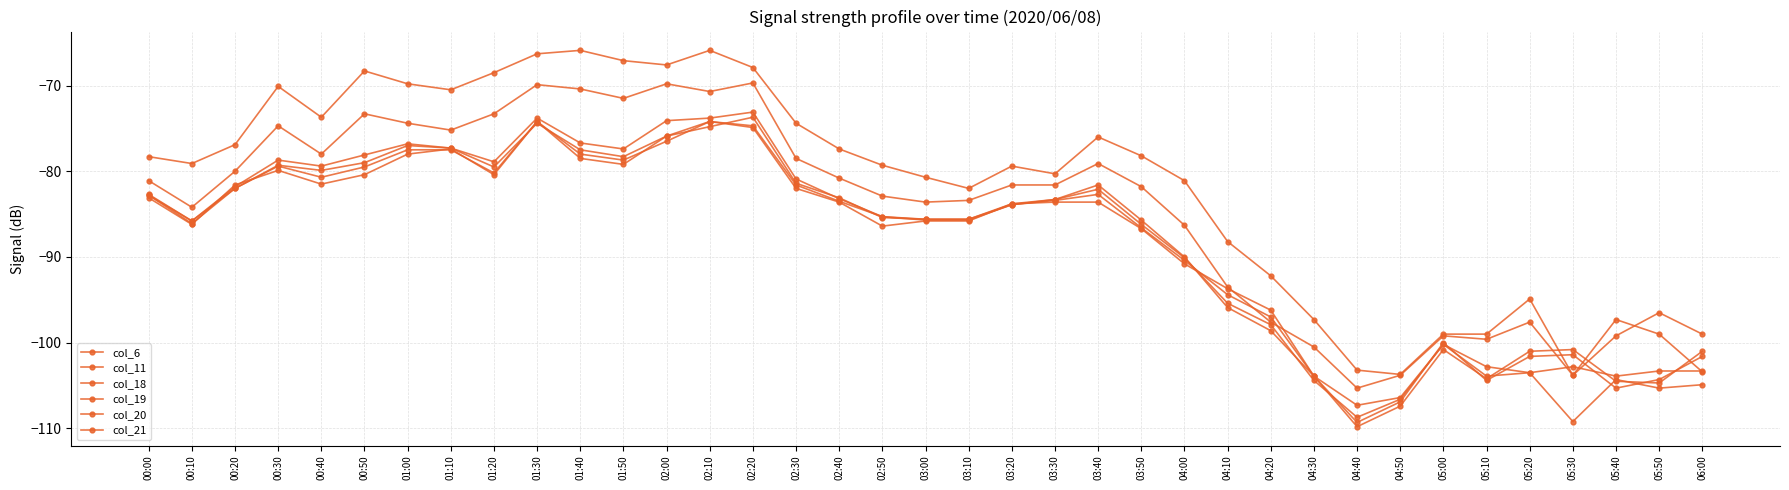

What value does the col_20 series have at 05:20?

-101.6